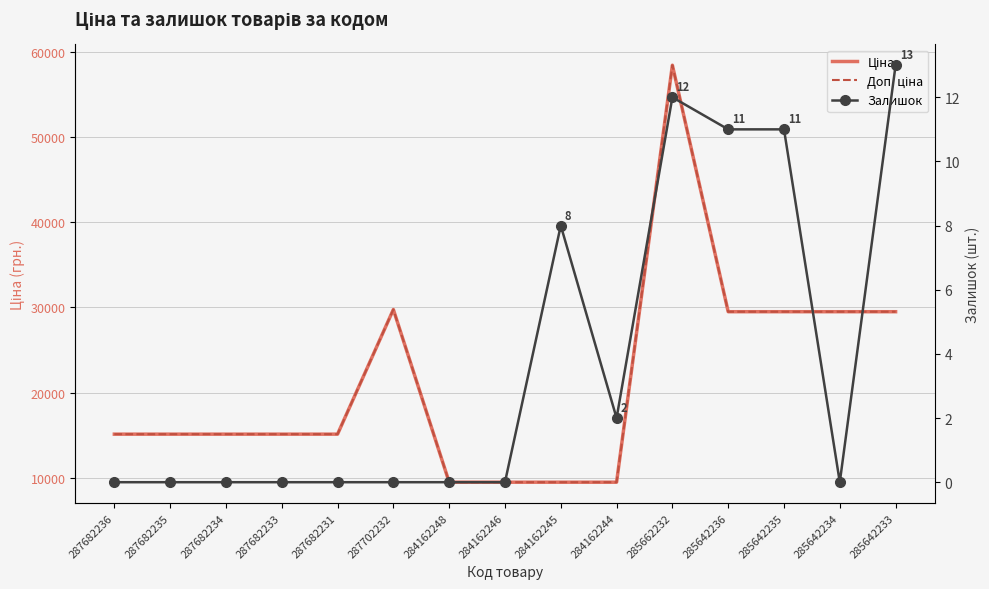

Reading left to right, transcribe all the data shown in this chart.

Ціна: 15120.0	15120.0	15120.0	15120.0	15120.0	29747.2	9480.1	9480.1	9480.1	9480.1	58426.5	29491.5	29491.5	29491.5	29491.5
Доп. ціна: 15120.0	15120.0	15120.0	15120.0	15120.0	29747.2	9480.1	9480.1	9480.1	9480.1	58426.5	29491.5	29491.5	29491.5	29491.5
Залишок: 0.0	0.0	0.0	0.0	0.0	0.0	0.0	0.0	8.0	2.0	12.0	11.0	11.0	0.0	13.0